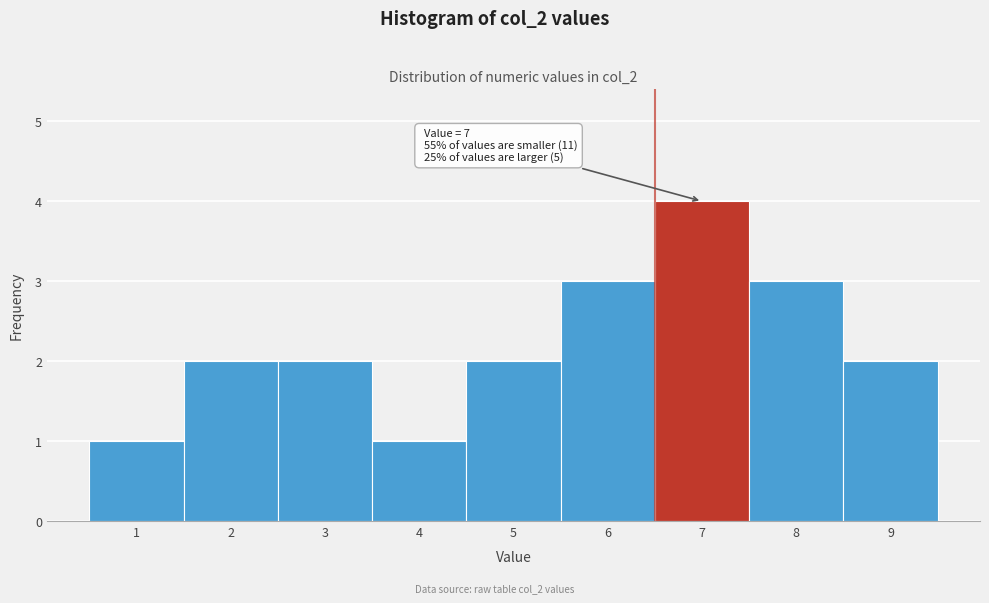

Reading right to left, transcribe all the data shown in this chart.

9=2	8=3	7=4	6=3	5=2	4=1	3=2	2=2	1=1